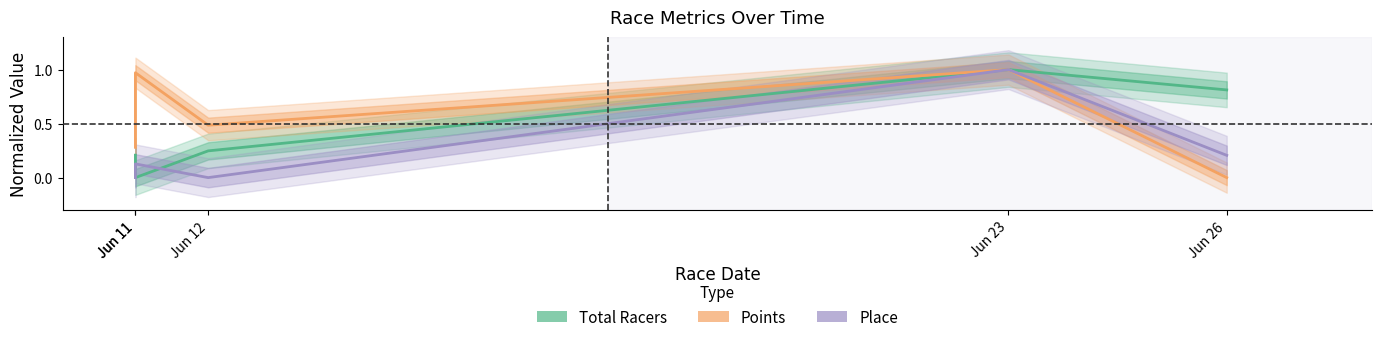

How many positive values does the Points series have?

4